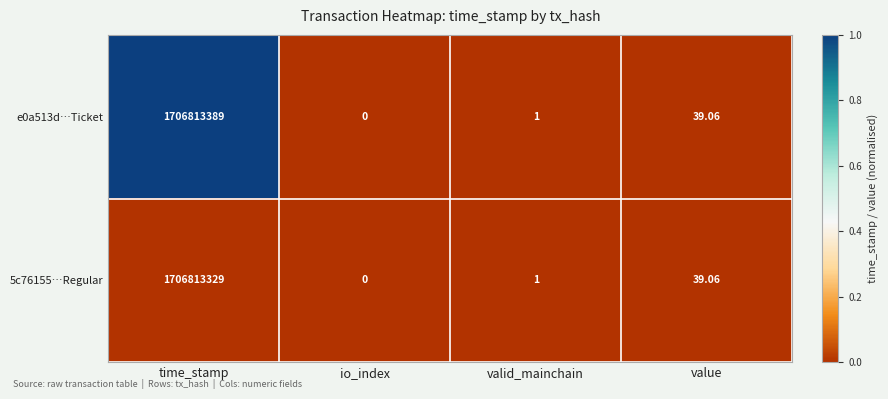

List the series in order of their peak value, highest first.

e0a513d…Ticket, 5c76155…Regular